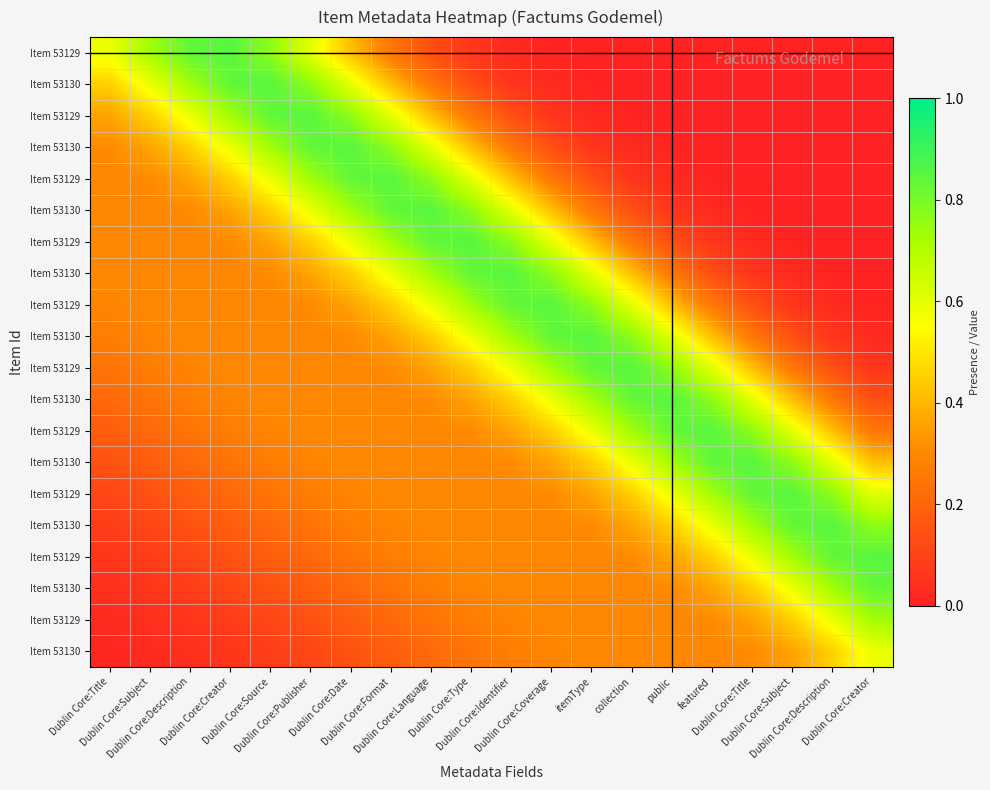

Count the number of data series in this chart.

20